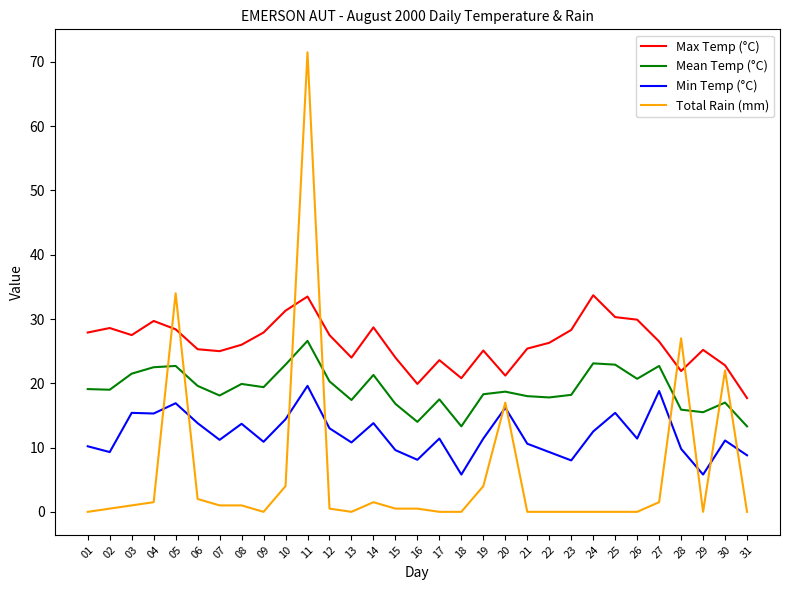

The Total Rain (mm) series shows -46.8 at 17. True or false?

False